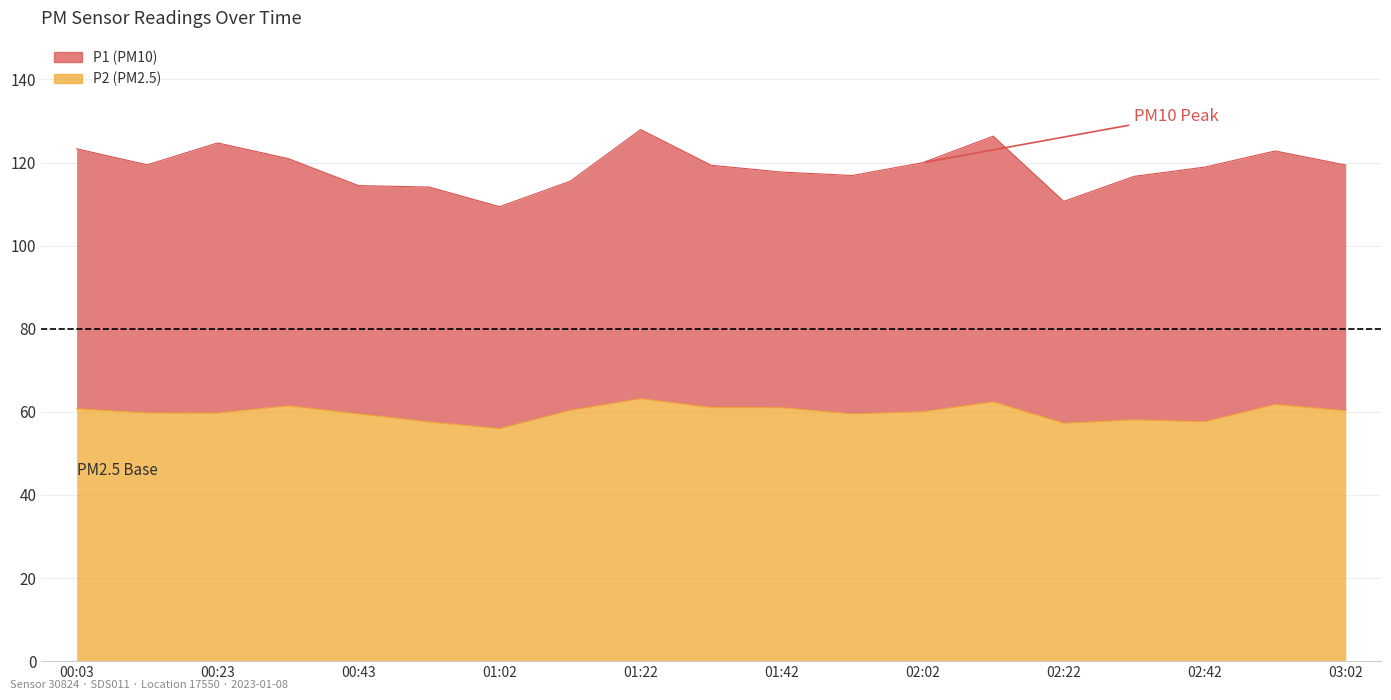

In P1, how many points are higher than both neighbors (excluding endpoints)?

4